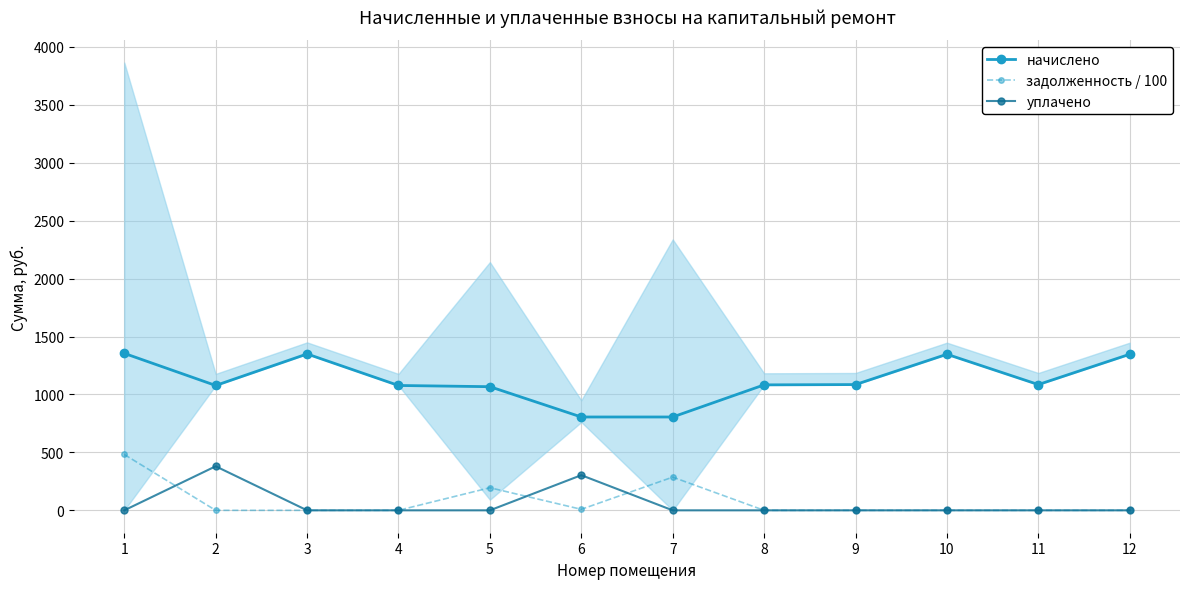

How many categories are shown in the chart?

12